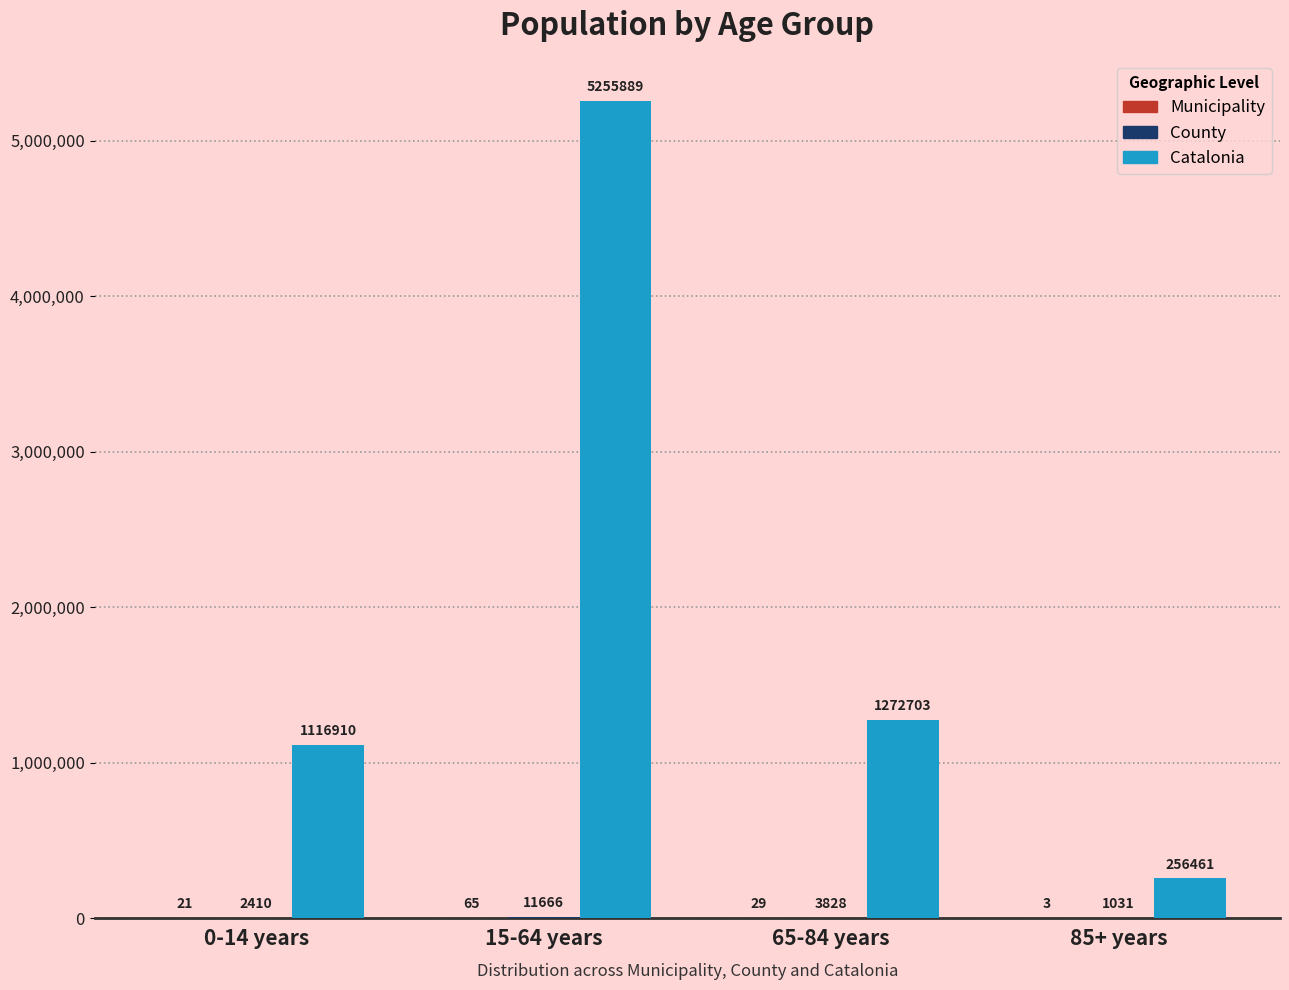

The Catalonia series shows 1272703 at 65-84 years. True or false?

True